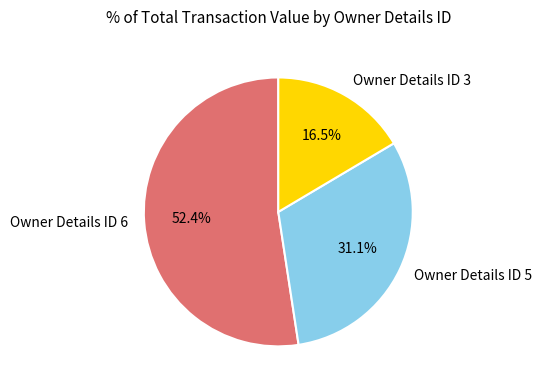

Between Owner Details ID 3 and Owner Details ID 5, which is larger?

Owner Details ID 5